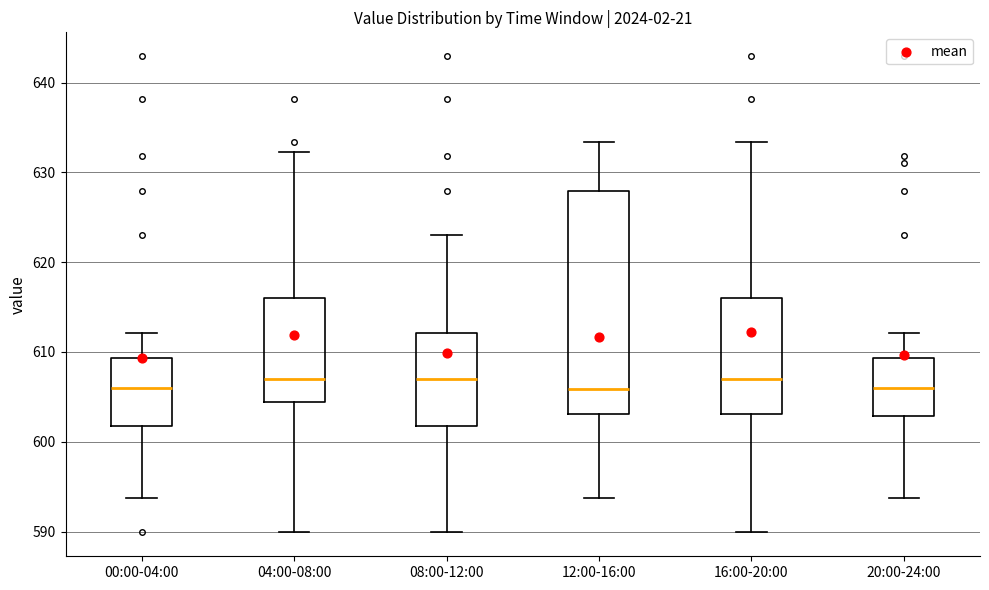

Reading left to right, read every box against the y-axis: the position of its median line, the range the box covers, and the ends of its whiskers. The values are not printed on the chart, so give them approximately, as read against the axis.

00:00-04:00: median 606, box 602 to 609, whiskers 594 to 612
04:00-08:00: median 607, box 604 to 616, whiskers 590 to 632
08:00-12:00: median 607, box 602 to 612, whiskers 590 to 623
12:00-16:00: median 606, box 603 to 628, whiskers 594 to 633
16:00-20:00: median 607, box 603 to 616, whiskers 590 to 633
20:00-24:00: median 606, box 603 to 609, whiskers 594 to 612